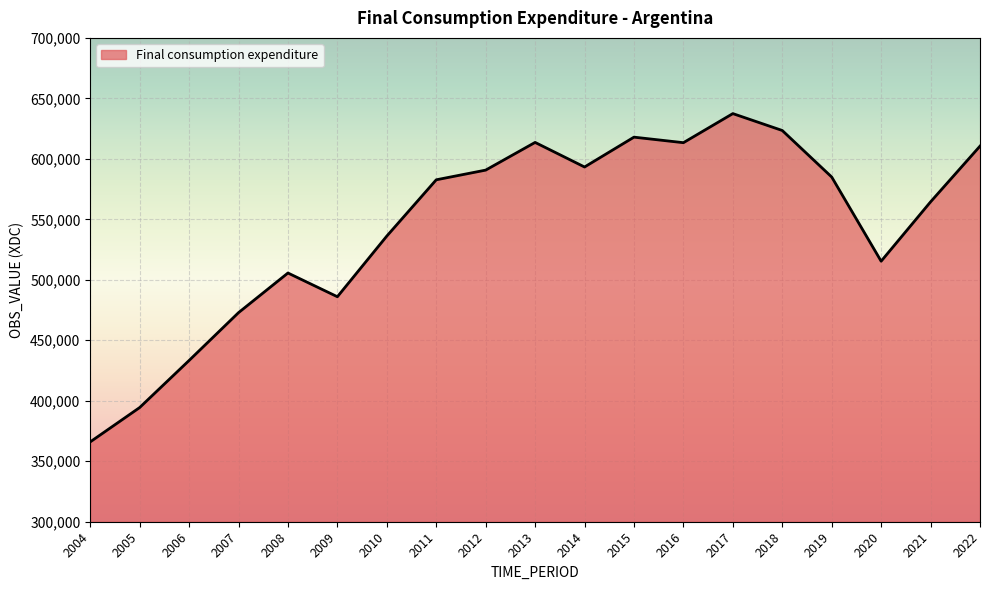

What is the ratio of the value at 2014 to the value at 2019?

1.0